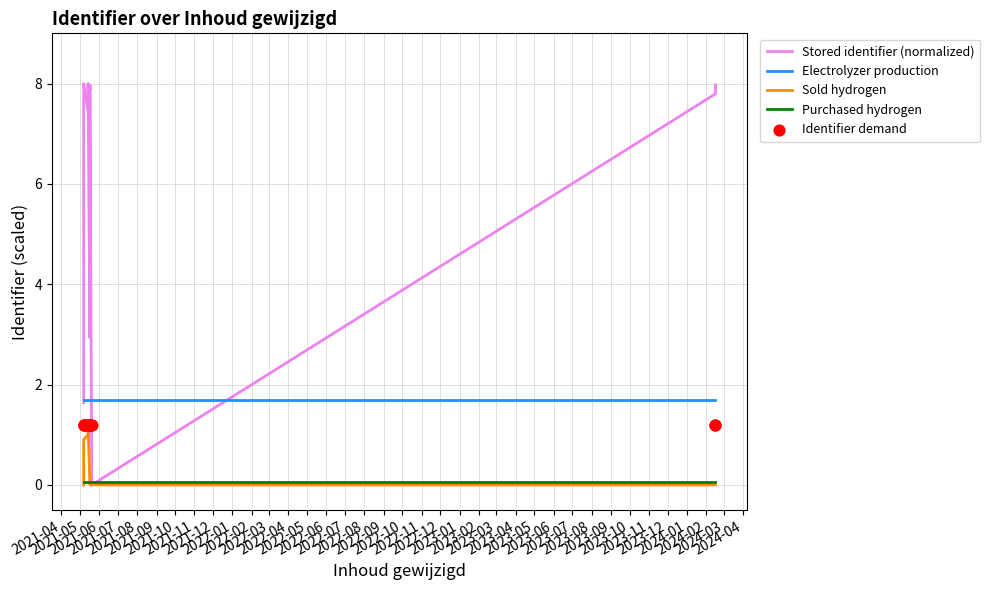

Which series reaches the minimum Y coordinate?

Stored identifier (normalized)